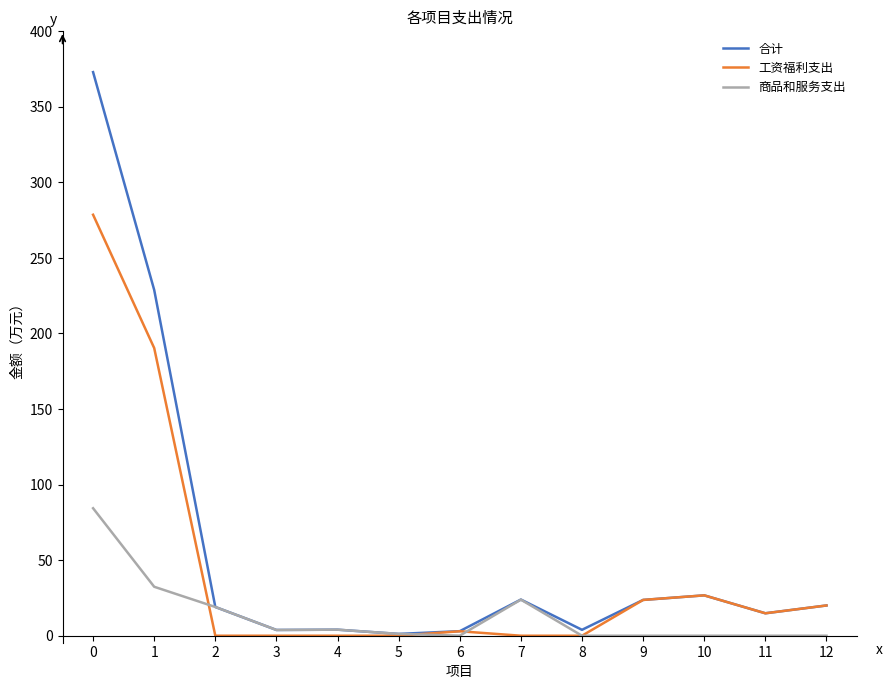

Does the chart have visible grid lines?

No